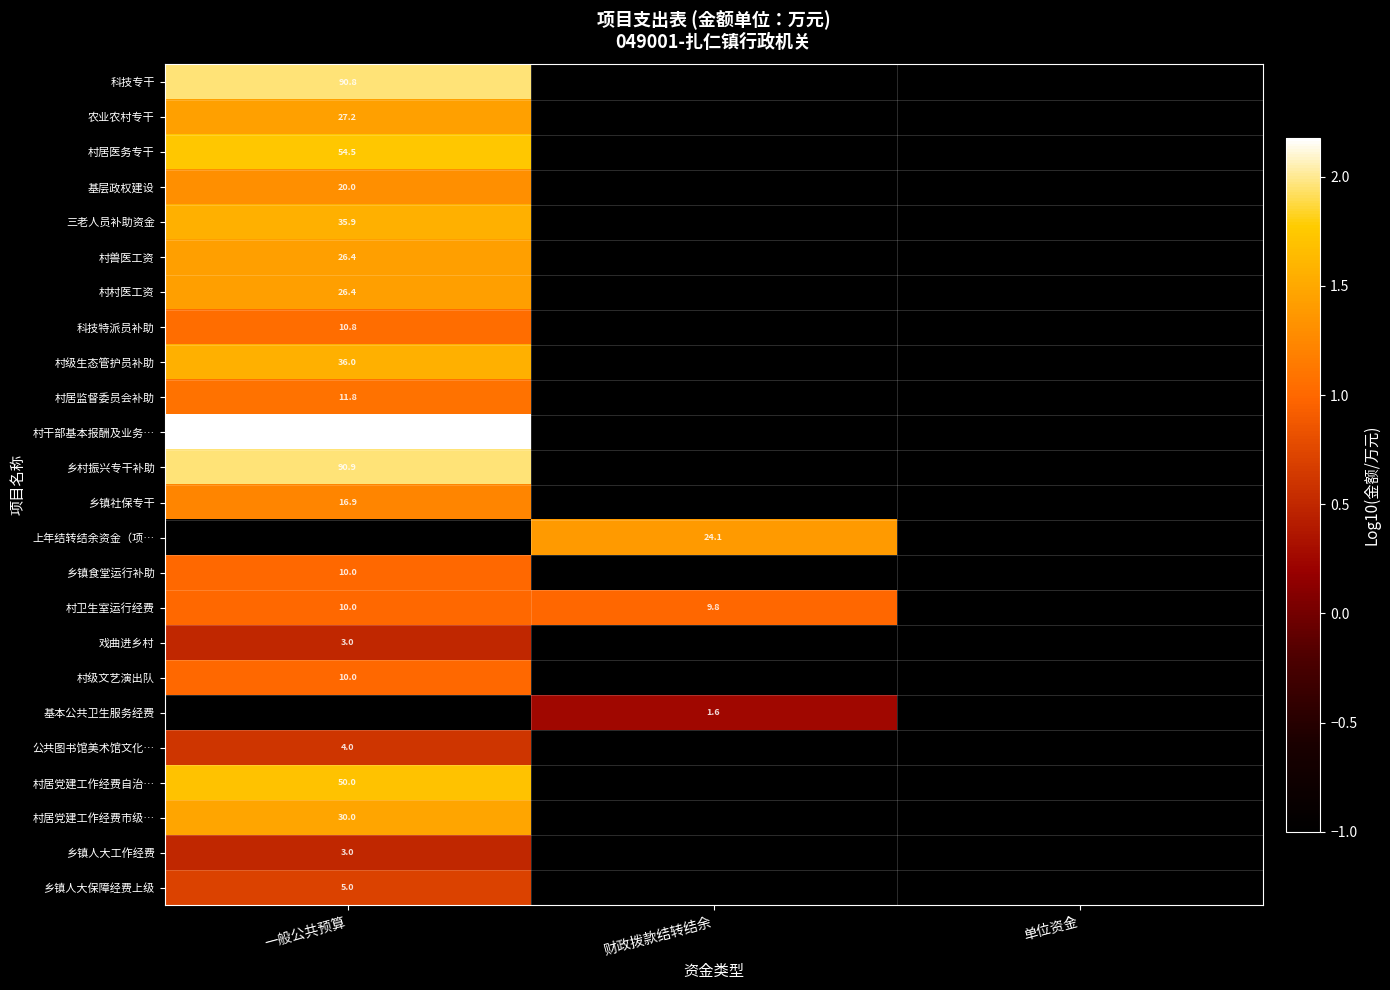

Which series changed the most between 一般公共预算 and 财政拨款结转结余?

村干部基本报酬及业务…